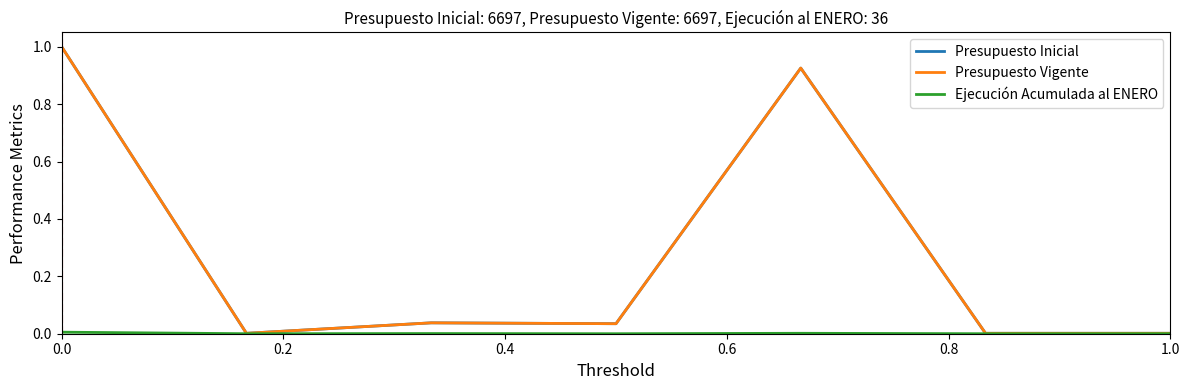

At which label is Presupuesto Inicial closest to 0?

0.2